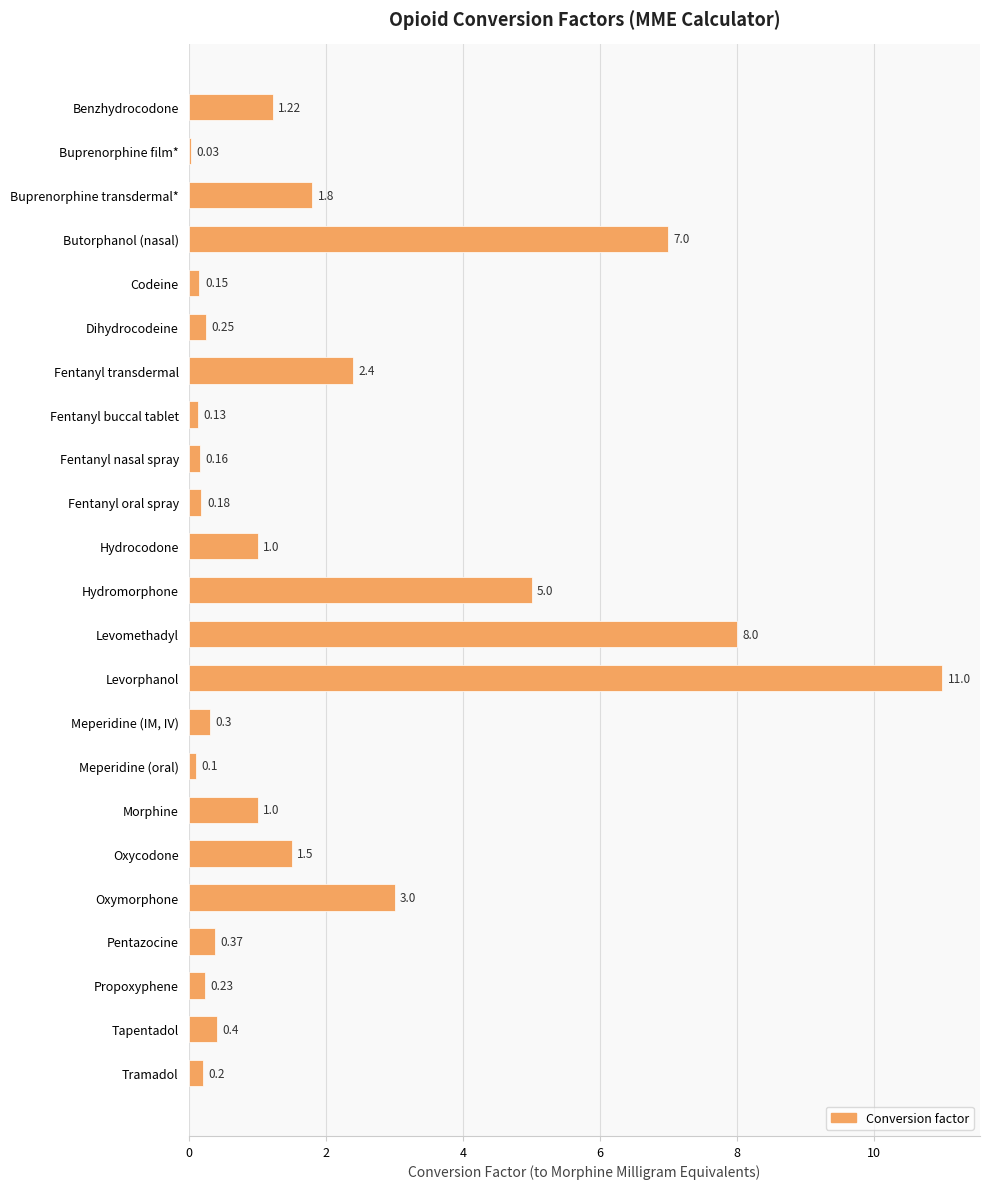

What is the sum of the values at Tapentadol and Fentanyl buccal tablet?

0.5